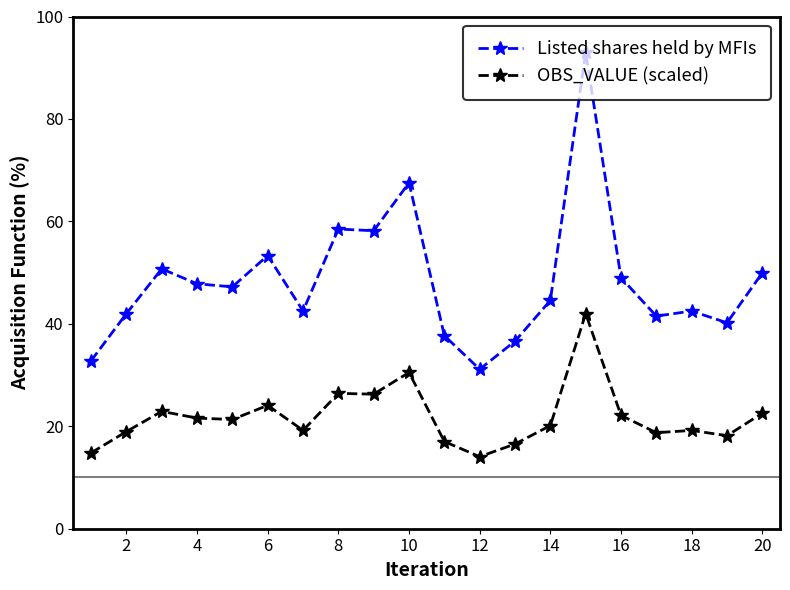

True or false: Listed shares held by MFIs and OBS_VALUE (scaled) intersect in this chart.

False